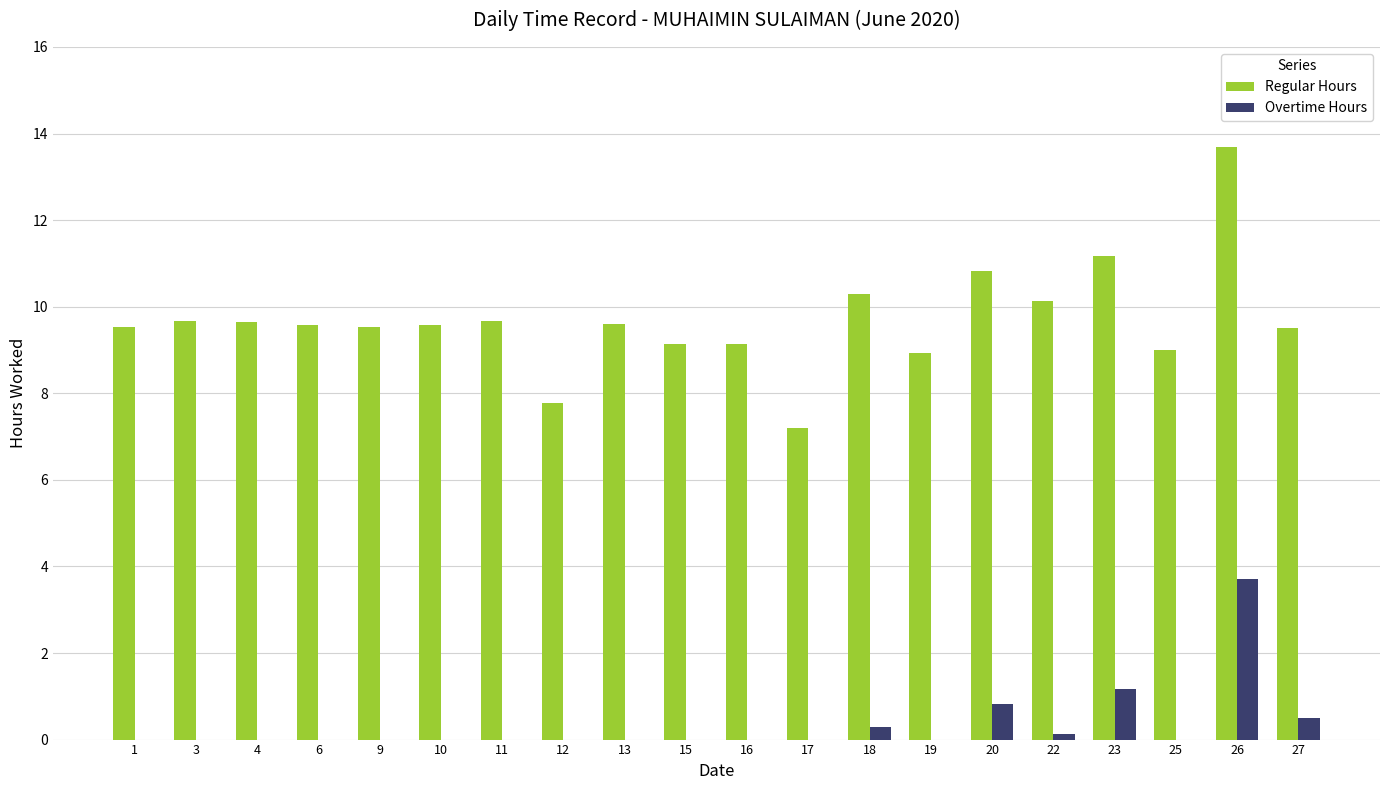

The value of Overtime Hours at 20 is 1.5. True or false?

False